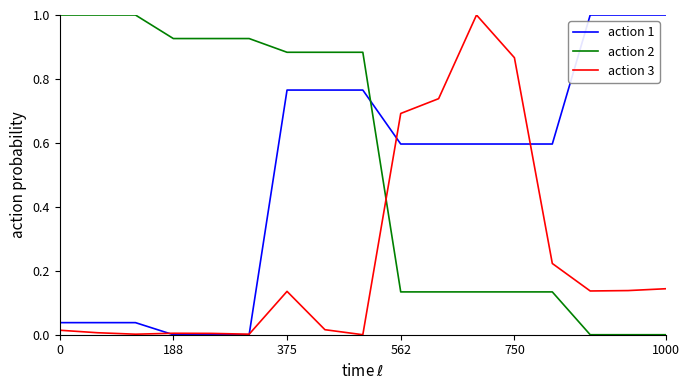

Which series has the largest total across all categories?

action 2